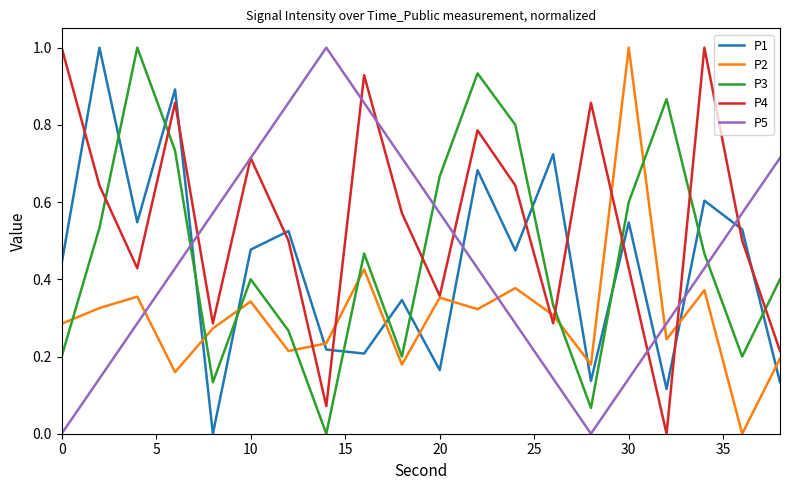

Which series ends up on top after the final intersection of P1 and P2?

P2